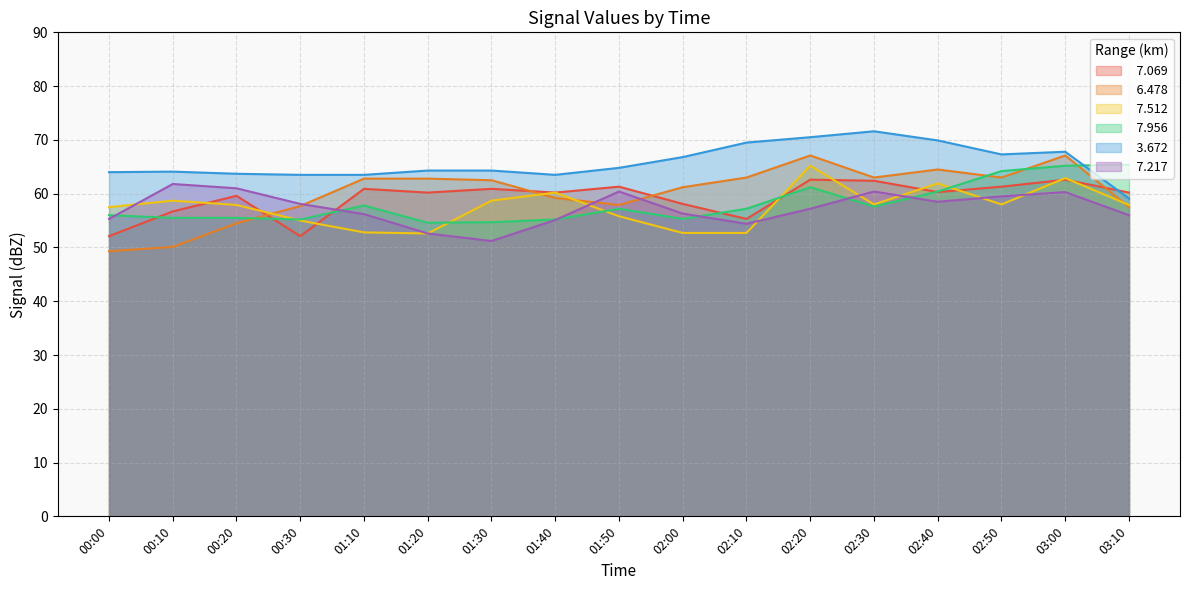

What is the difference between the second highest and second lowest values in the   7.956 series?

10.5